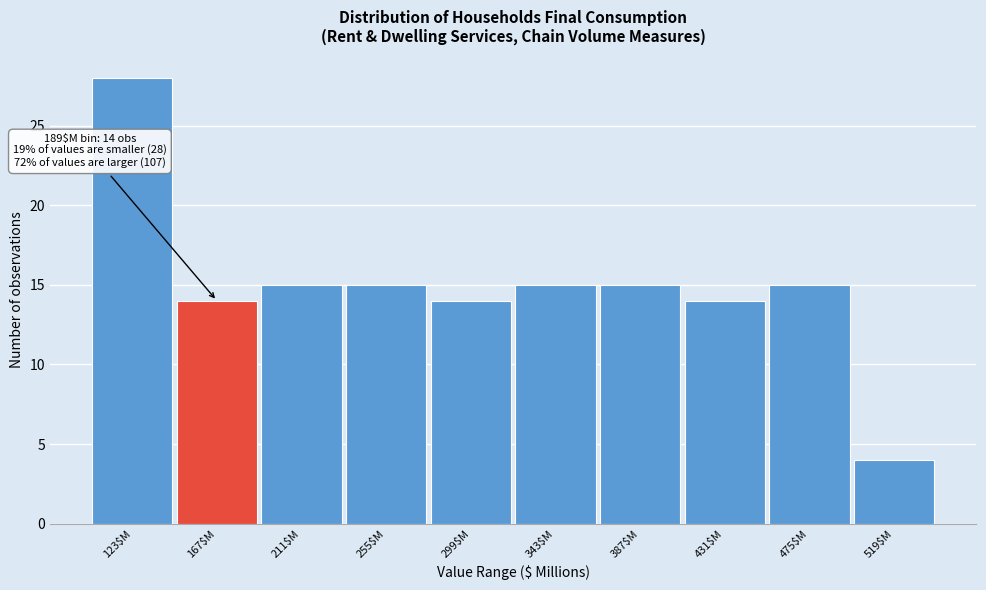

Reading right to left, transcribe all the data shown in this chart.

4	15	14	15	15	14	15	15	14	28